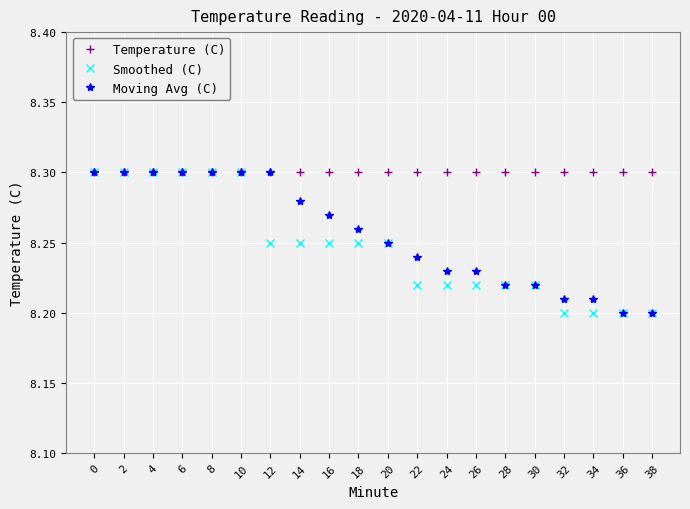

Rank the series by their average value, from highest to lowest.

Temperature (C), Moving Avg (C), Smoothed (C)